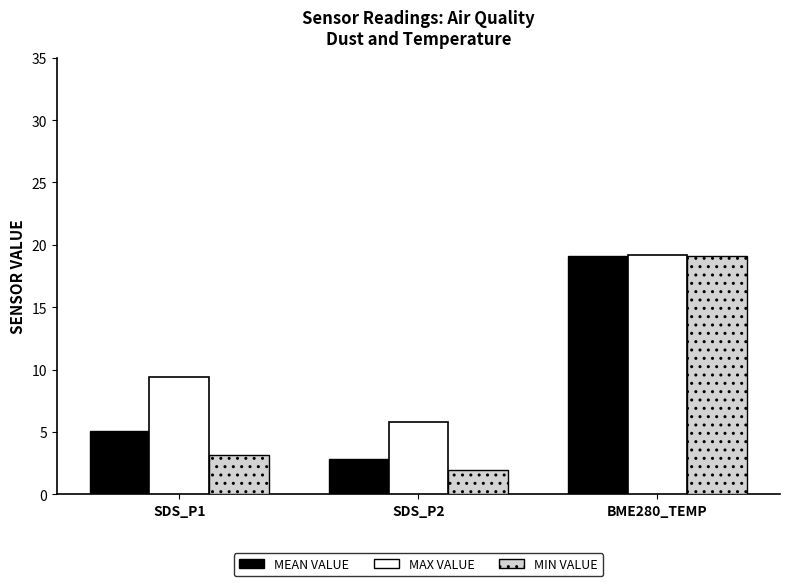

True or false: MIN VALUE has a value of 19.1 at BME280_TEMP.

True